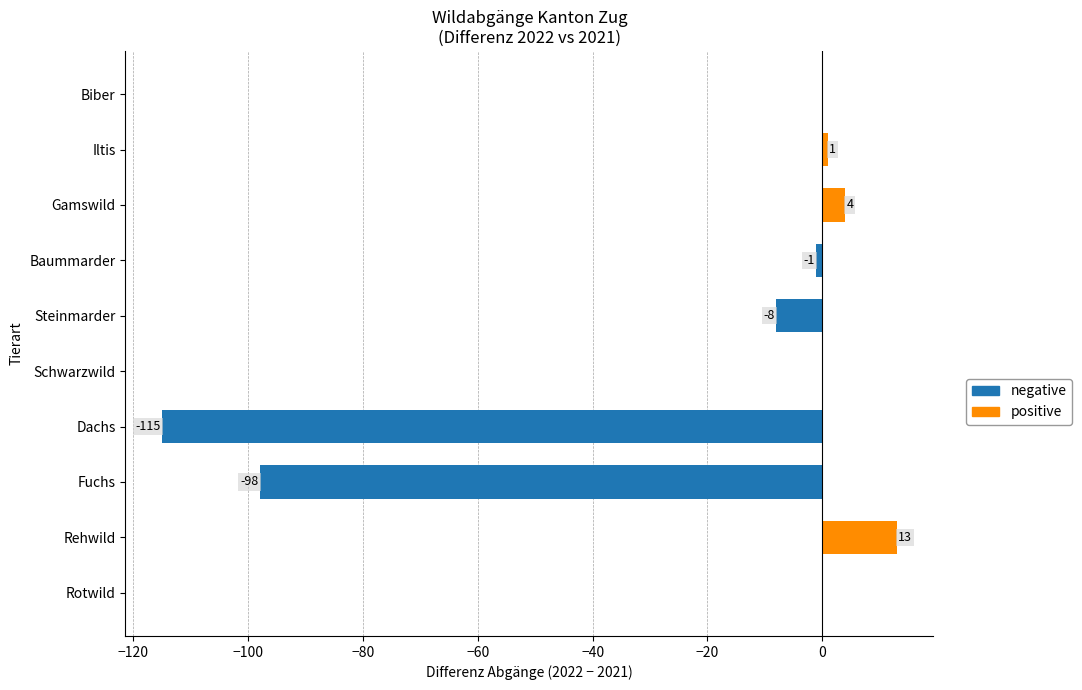

What is the difference between the maximum and second lowest values in the positive series?

13